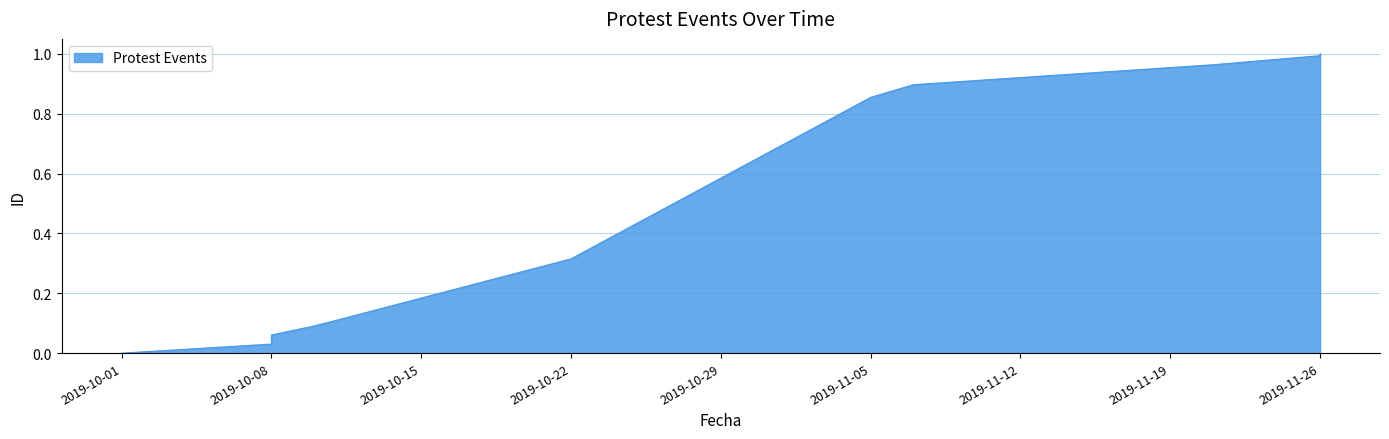

What is the average value?

0.4